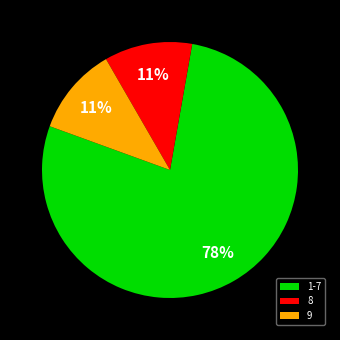

Does any single category account for the majority?

Yes